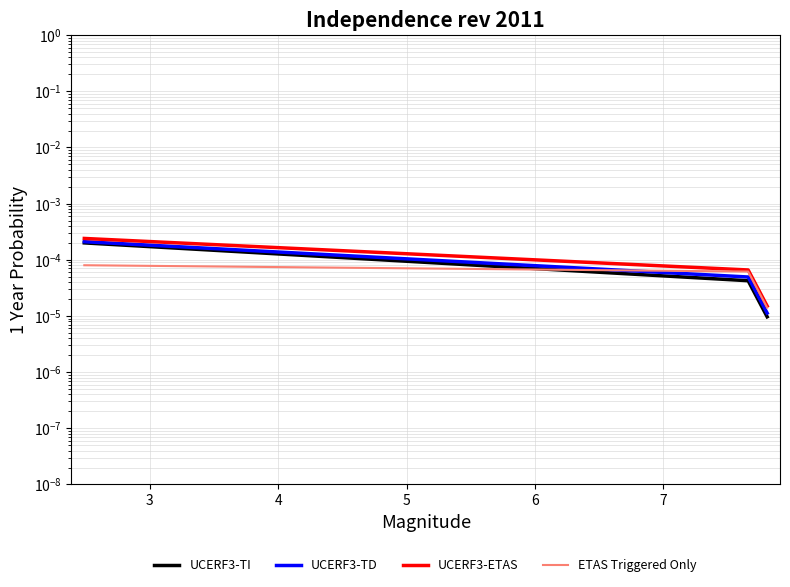

At 6, list the series in order from smallest to largest.

UCERF3-TI, ETAS Triggered Only, UCERF3-TD, UCERF3-ETAS